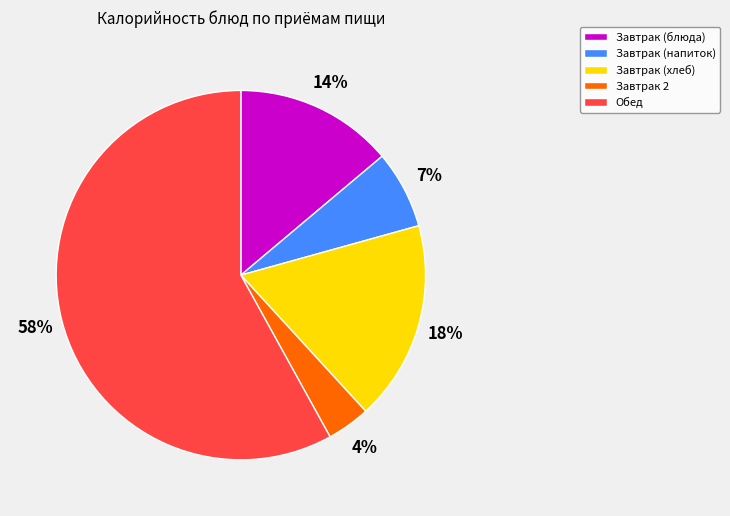

The Завтрак (хлеб) slice represents 11% of the pie. True or false?

False